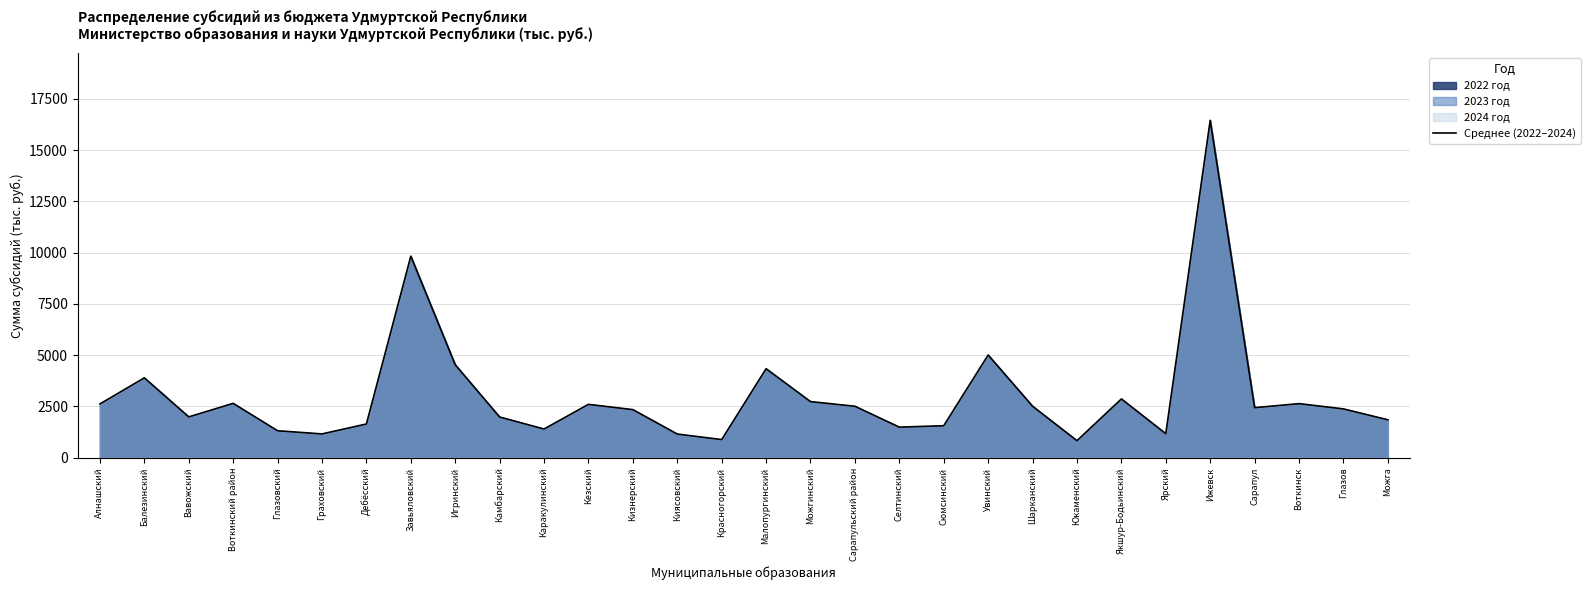

List the labels in order of value, largest first.

Ижевск, Завьяловский, Увинский, Игринский, Малопургинский, Балезинский, Якшур-Бодьинский, Можгинский, Воткинский район, Воткинск, Алнашский, Кезский, Шарканский, Сарапульский район, Сарапул, Глазов, Кизнерский, Вавожский, Камбарский, Можга, Дебёсский, Сюмсинский, Селтинский, Каракулинский, Глазовский, Ярский, Граховский, Киясовский, Красногорский, Юкаменский